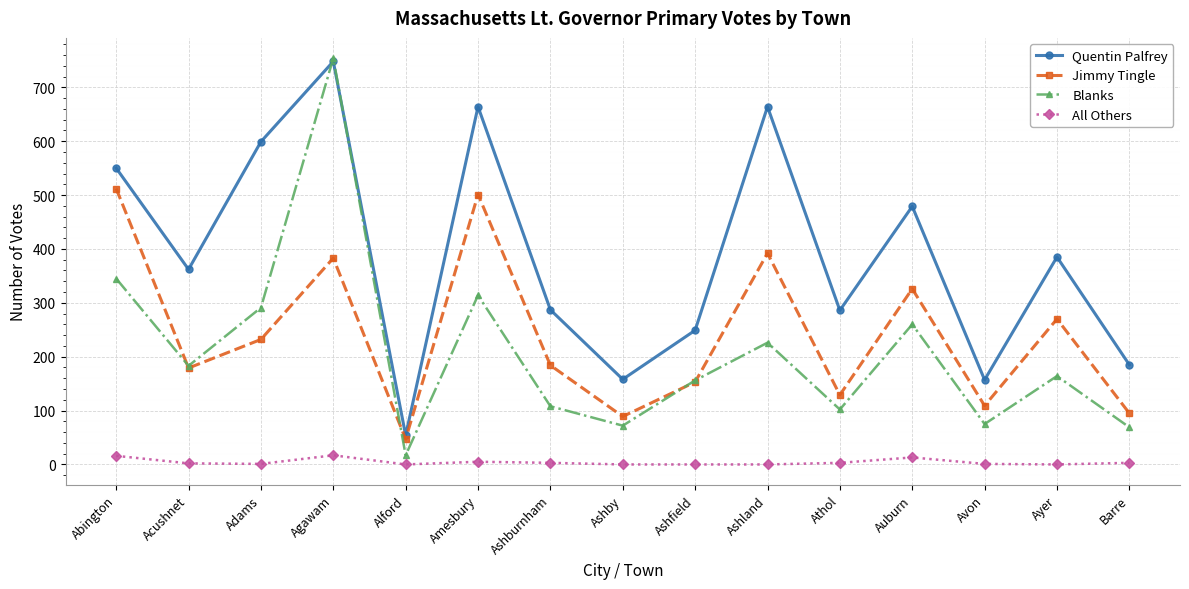

At how many categories does at least one series exceed 564?

4